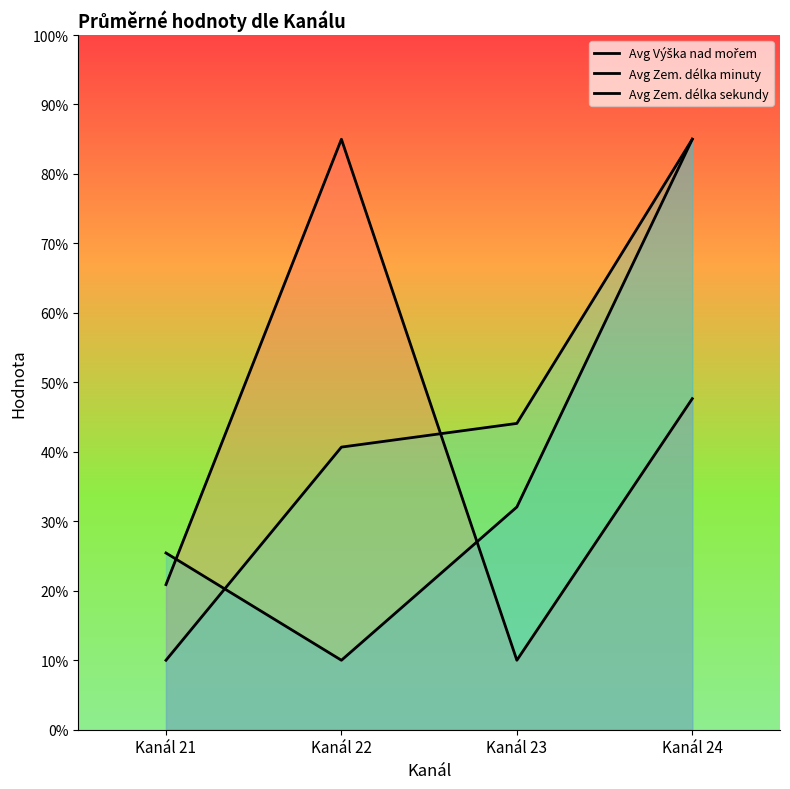

Reading left to right, list all the values displayed in this chart.

Avg Výška nad mořem: 20.9	85.0	10.0	47.7
Avg Zem. délka minuty: 10.0	40.7	44.1	85.0
Avg Zem. délka sekundy: 25.4	10.0	32.1	85.0